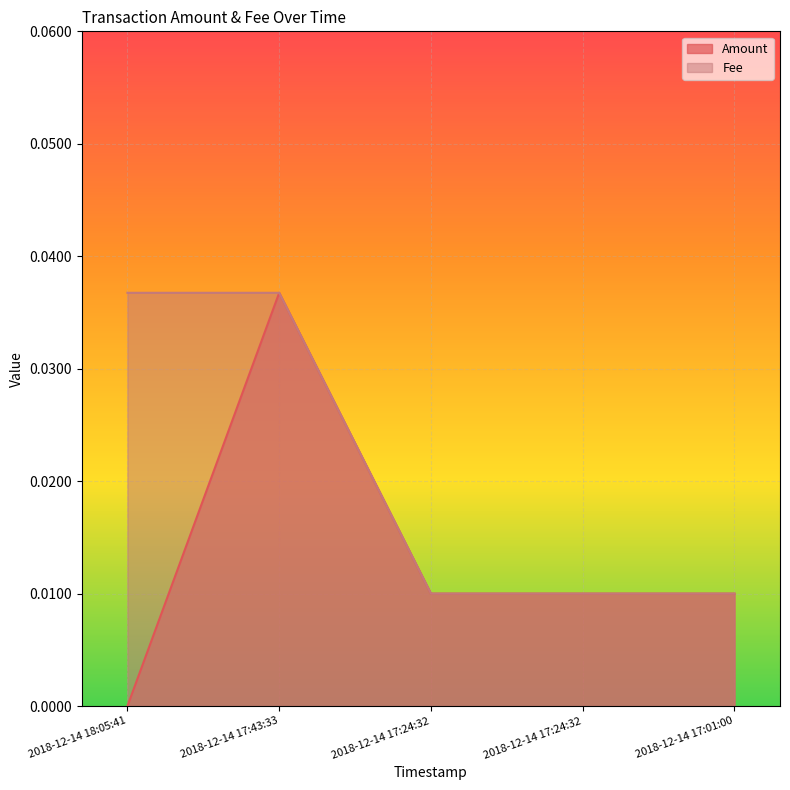

Is it true that Amount equals 0.0 at 2018-12-14 18:05:41?

True